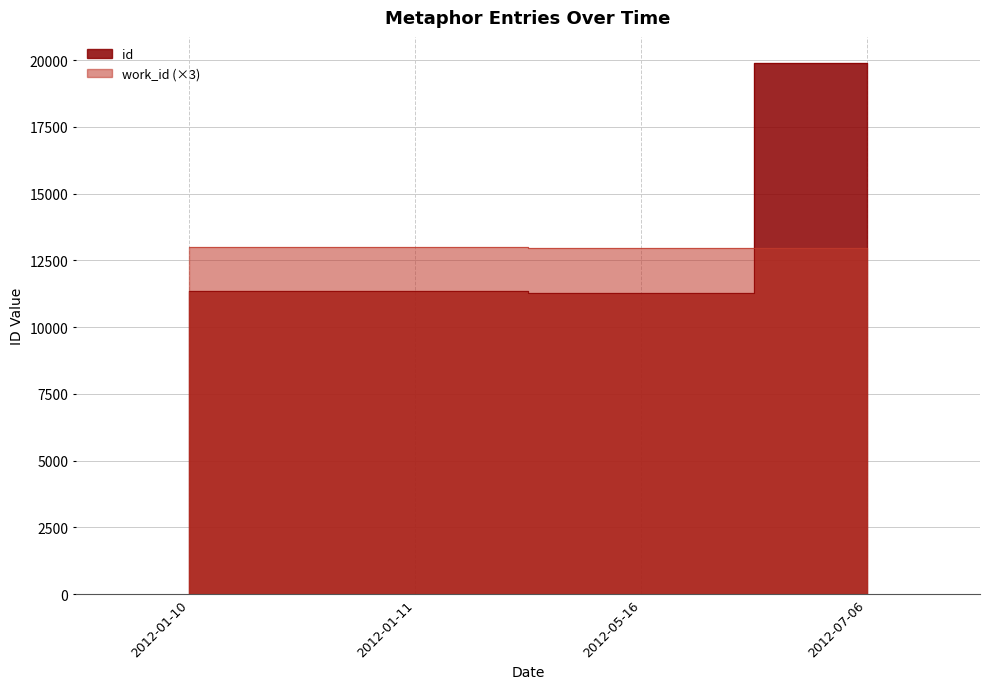

What is the minimum value for work_id?

12972